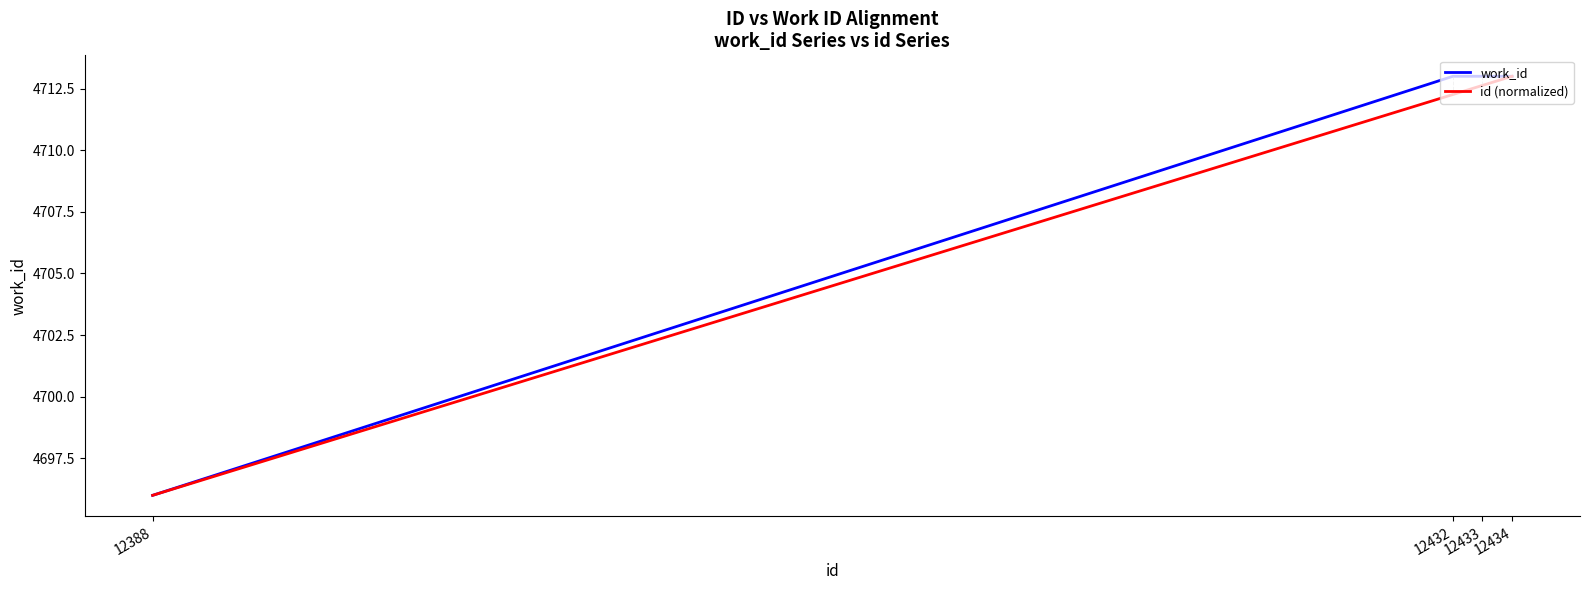

What are all the series names shown in the legend?

work_id, id (normalized)